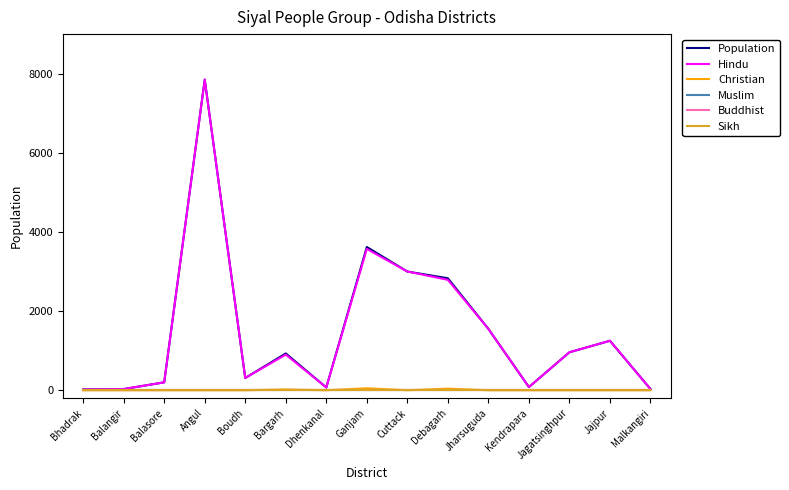

At which label is Muslim closest to 0?

Bhadrak